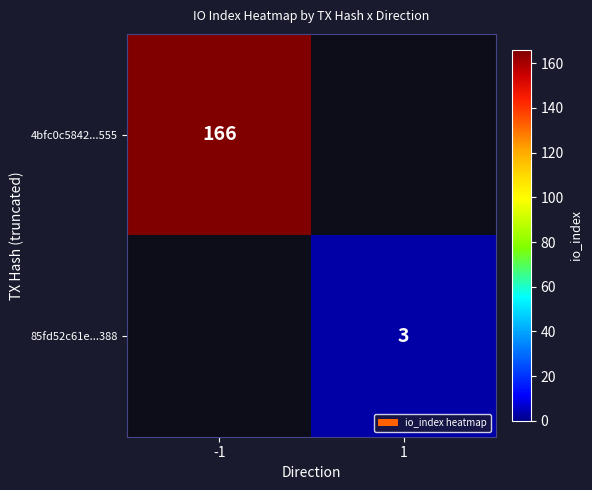

True or false: 85fd52c61e...388 has a value of 3 at 1.

True